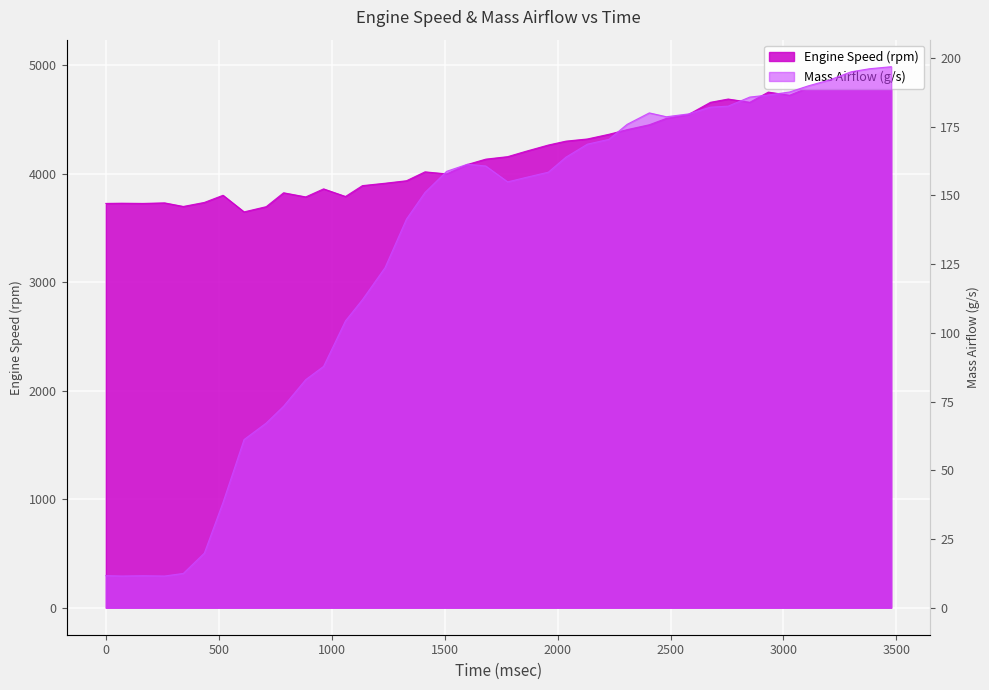

What are all the series names shown in the legend?

Engine Speed (rpm), Mass Airflow (g/s)